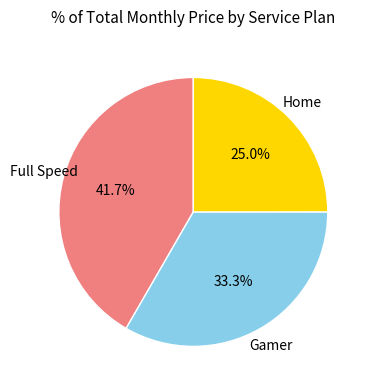

Does any single category account for the majority?

No